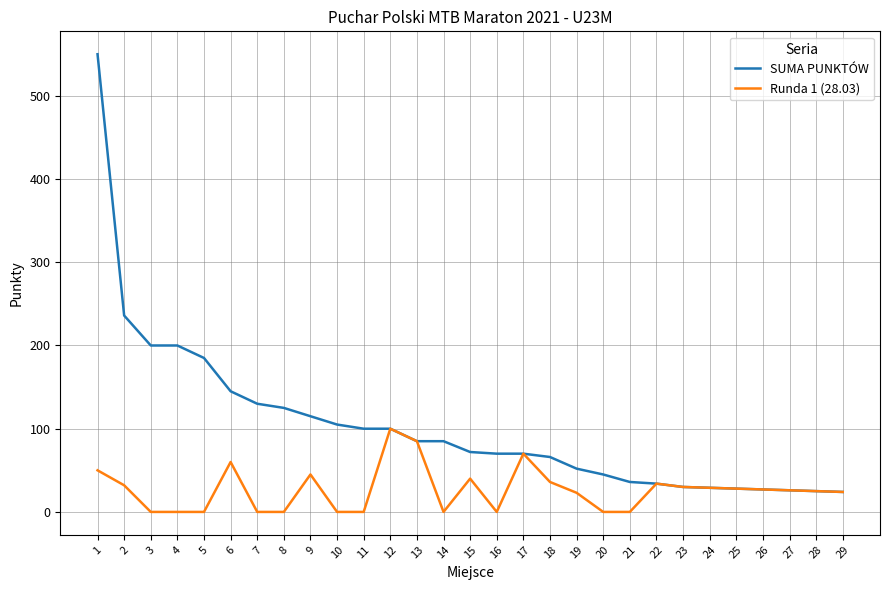

What is the maximum value for Runda 1 (28.03)?

100